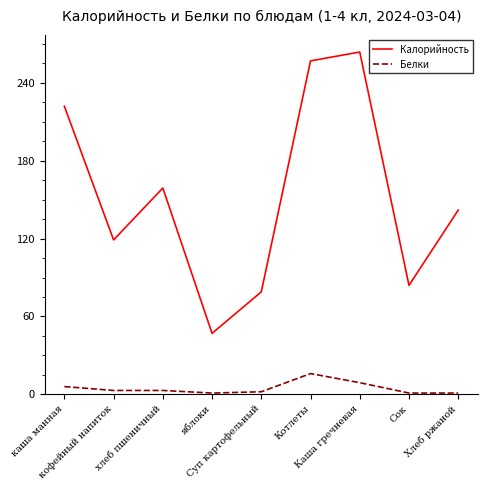

List the series in order of their overall mean, lowest first.

Белки, Калорийность